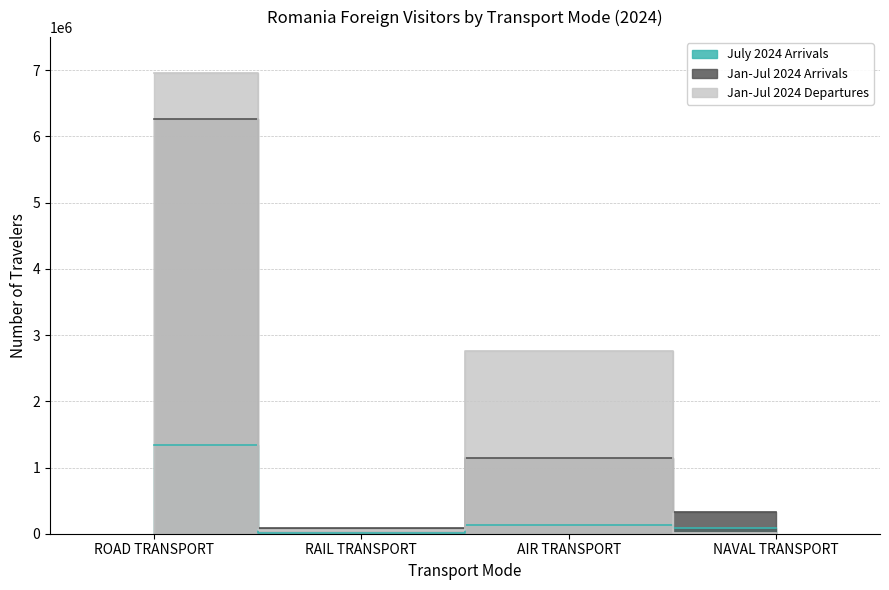

List the series in order of their overall mean, highest first.

Jan-Jul 2024 Departures, Jan-Jul 2024 Arrivals, July 2024 Arrivals